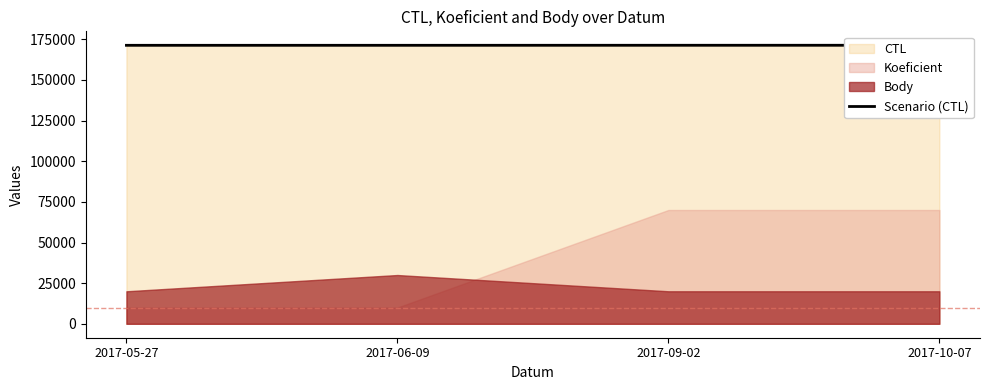

Which category has the lowest value across all series?

2017-05-27